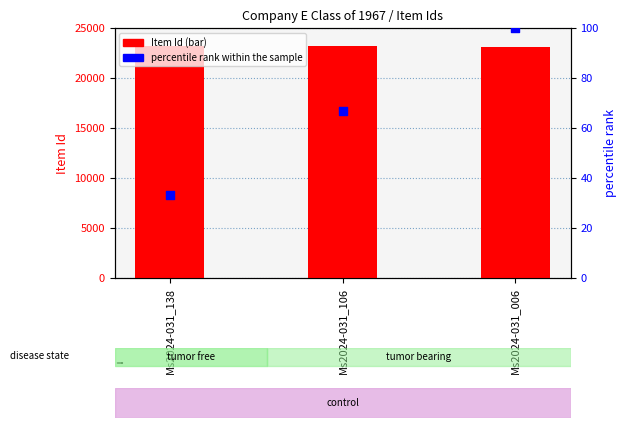

Which series has the widest spread of Y values?

Item Id